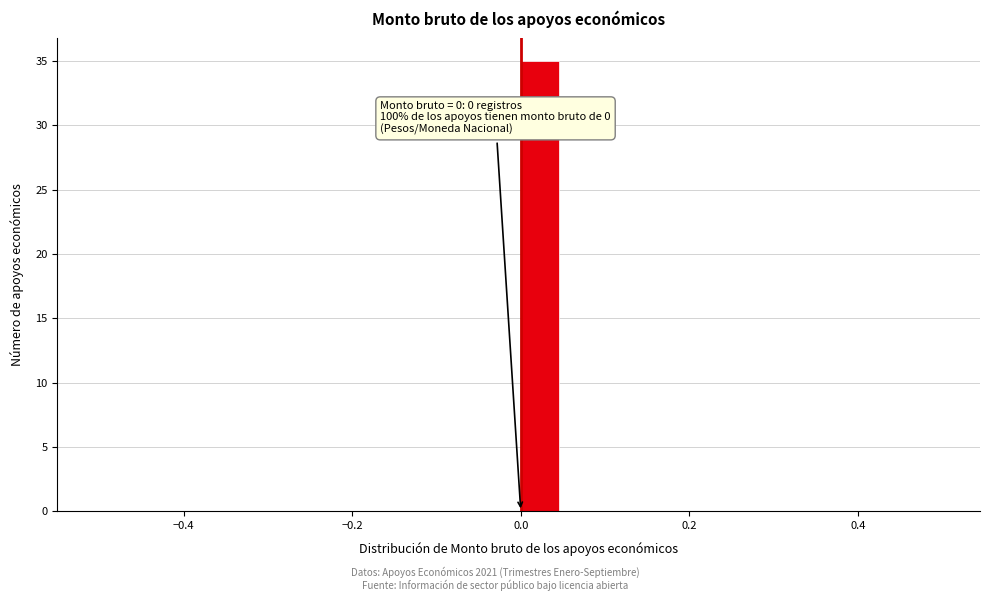

Around what value on the x-axis is the tallest bar? Give the approximate position of its centre, as read against the axis.

0.02